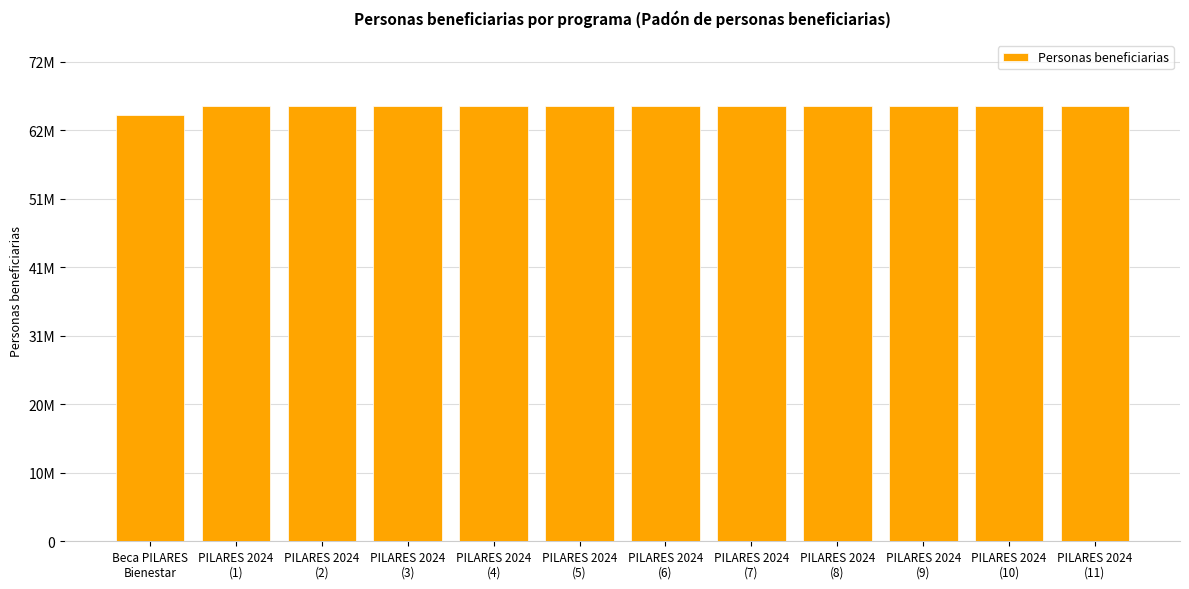

Rank the categories by value from lowest to highest.

Beca PILARES
Bienestar, PILARES 2024
(11), PILARES 2024
(10), PILARES 2024
(9), PILARES 2024
(8), PILARES 2024
(7), PILARES 2024
(6), PILARES 2024
(5), PILARES 2024
(4), PILARES 2024
(3), PILARES 2024
(2), PILARES 2024
(1)